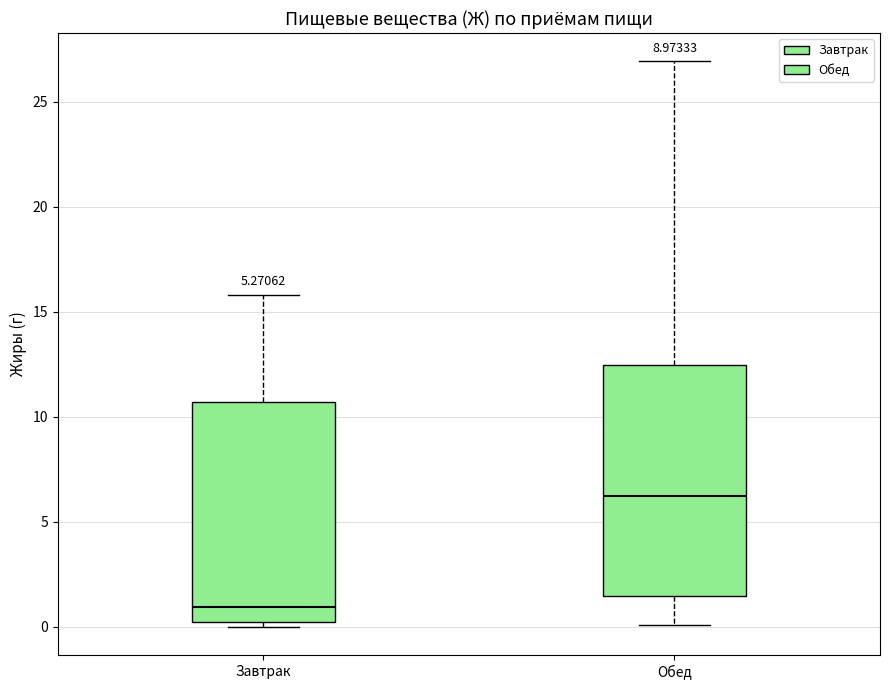

Comparing the boxes themselves (not the whiskers), which one is the tallest?

Обед